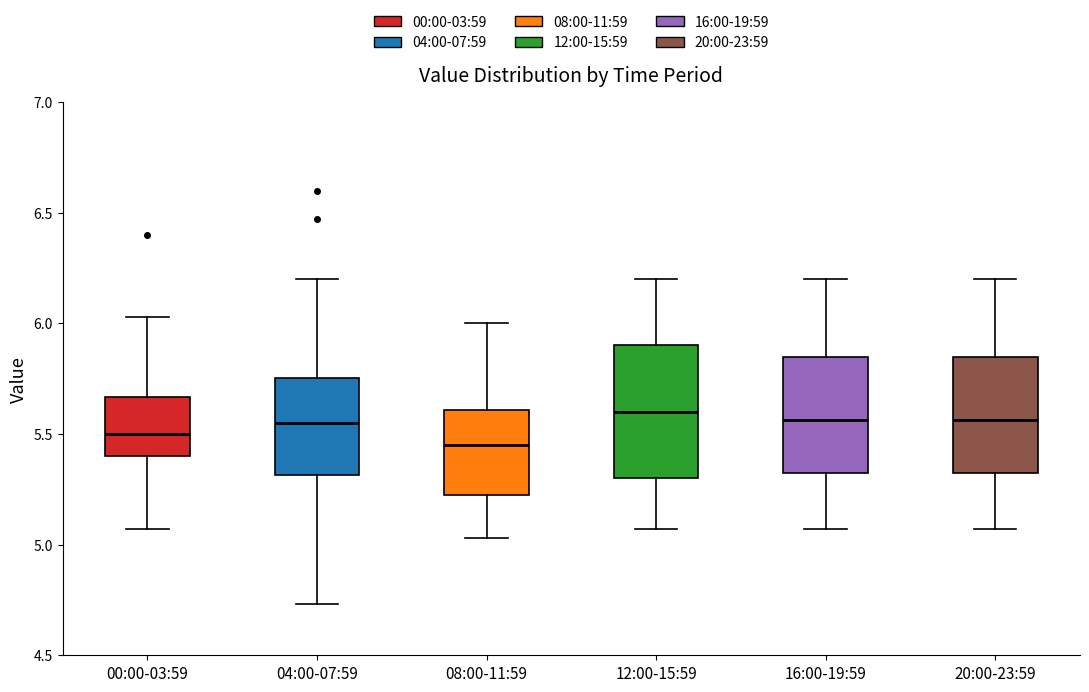

Comparing the boxes themselves (not the whiskers), which one is the tallest?

12:00-15:59